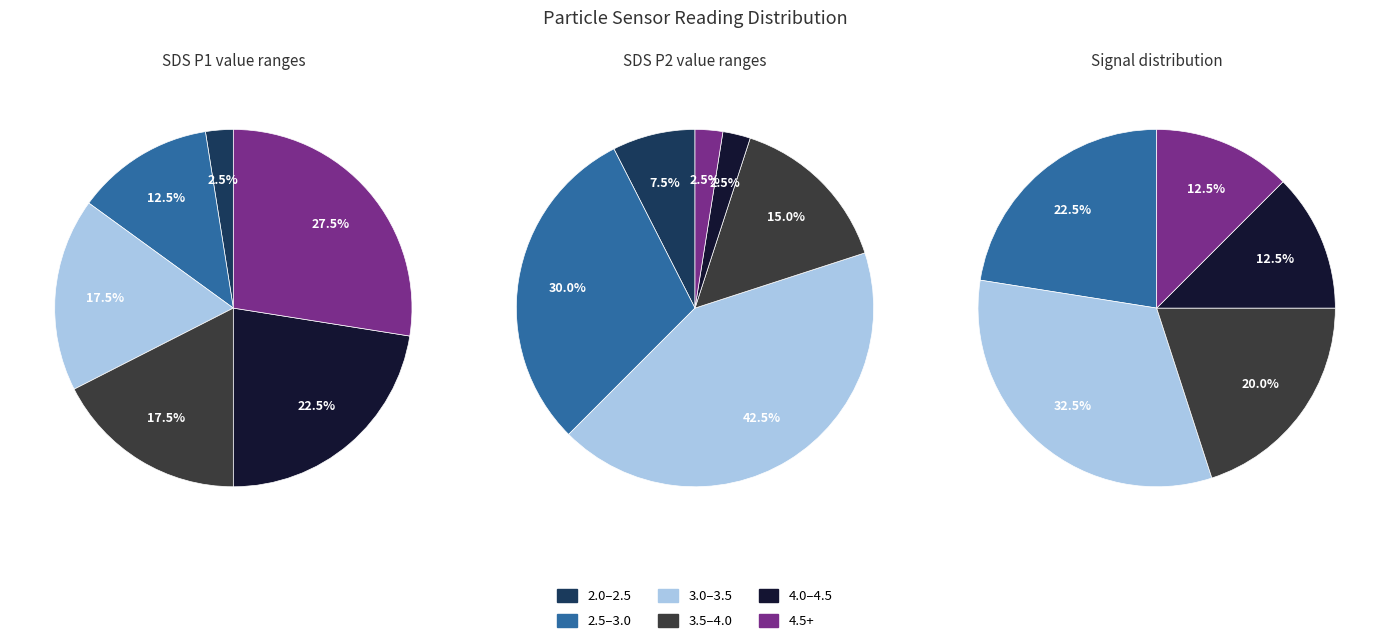

The 39 slice represents 1% of the pie. True or false?

False